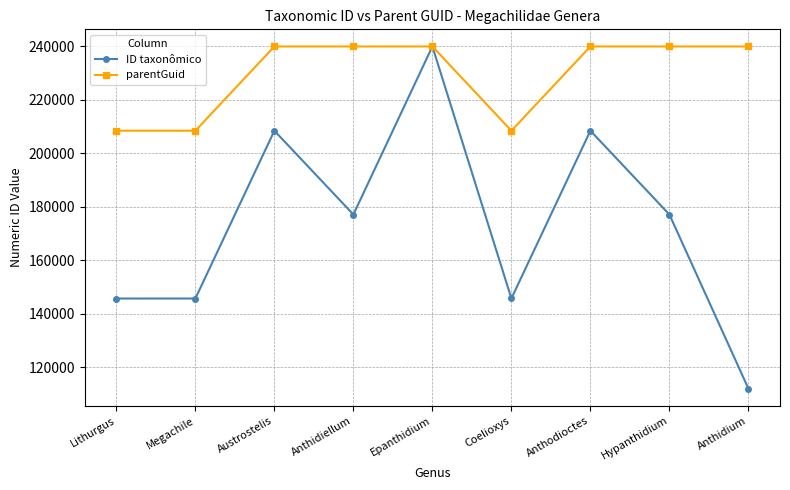

Is it true that ID taxonômico equals 123956 at Epanthidium?

False